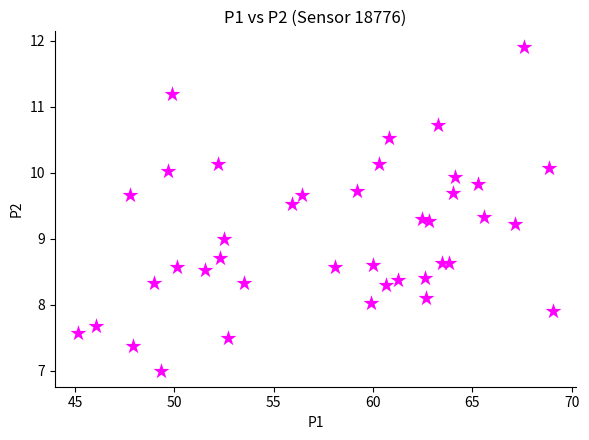

What is the range of Y values (max minus min)?

4.9